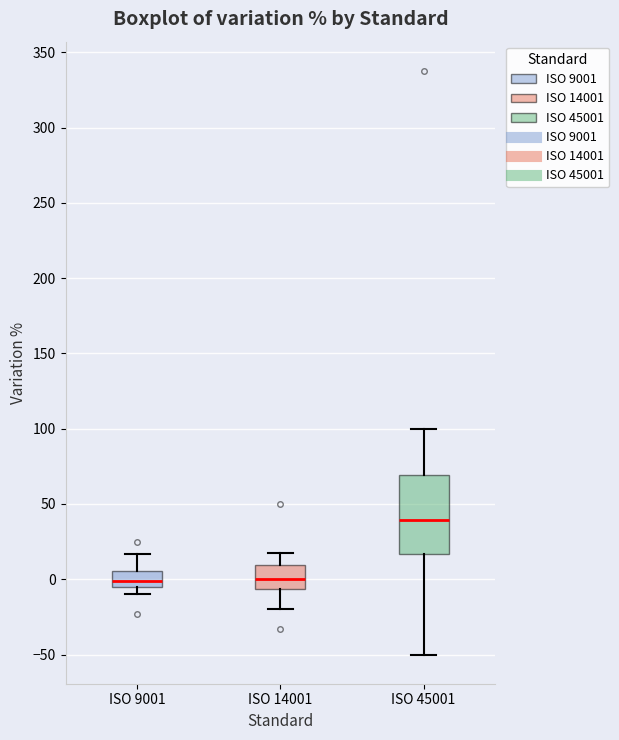

Which box is the tallest, from its lower edge to its upper edge?

ISO 45001